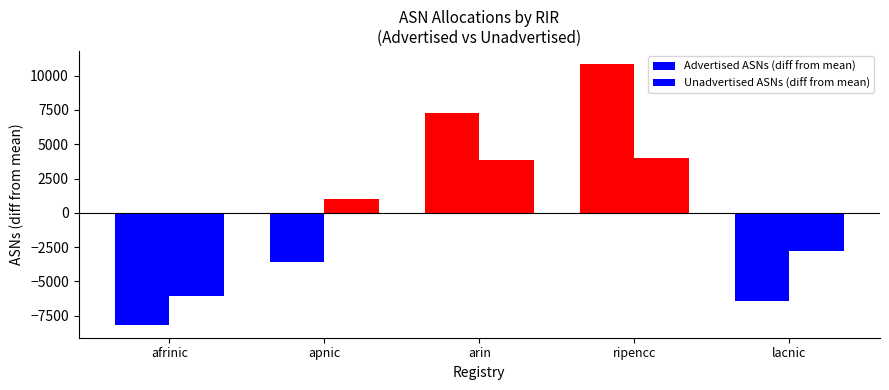

What is the label of the 1st bar from the left?

afrinic